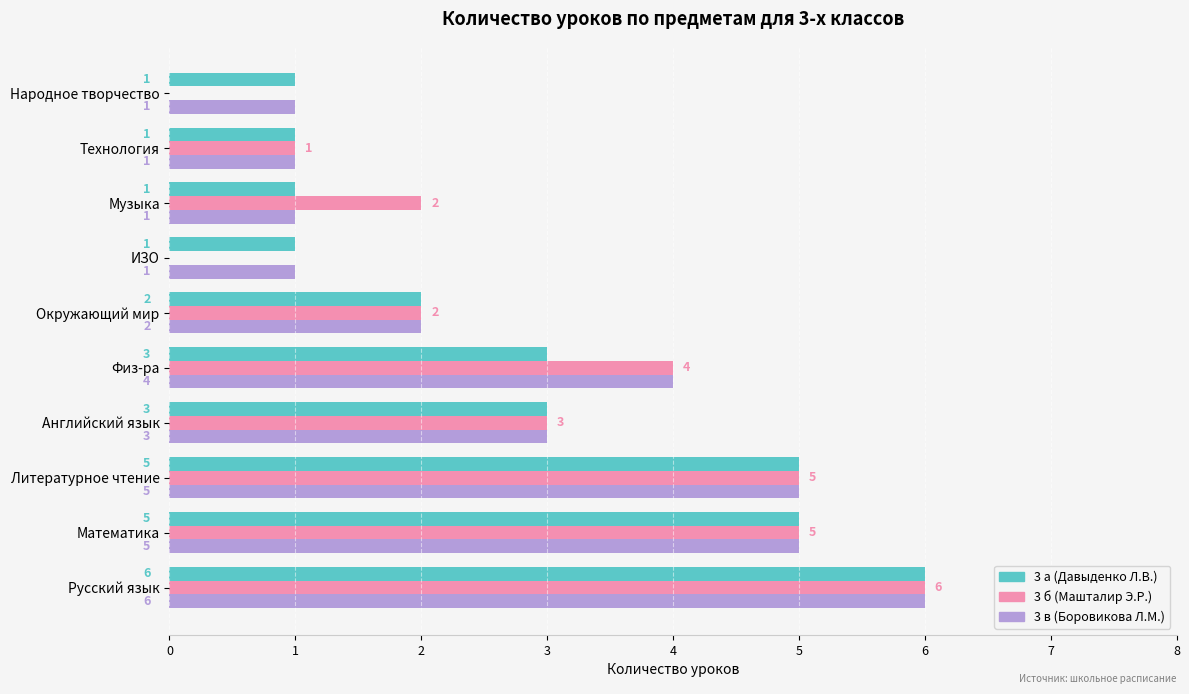

What is the total value across all series at Литературное чтение?

15